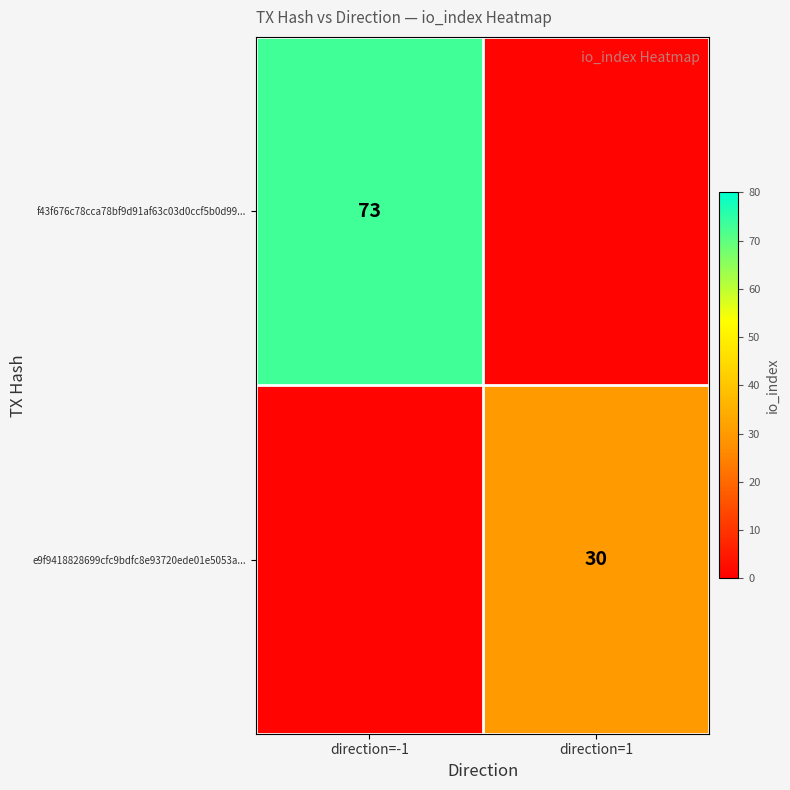

The value of f43f676c78cca78bf9d91af63c03d0ccf5b0d99... at direction=-1 is 73.0. True or false?

True